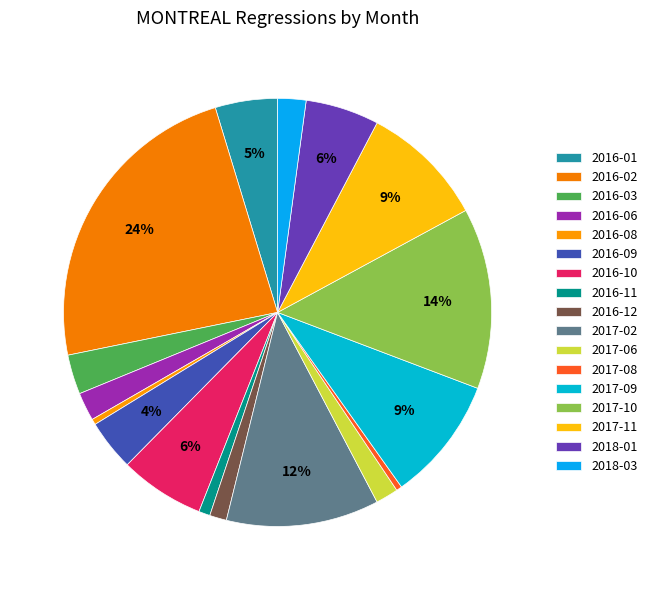

Is it true that 2017-11 is 1% of the pie?

False